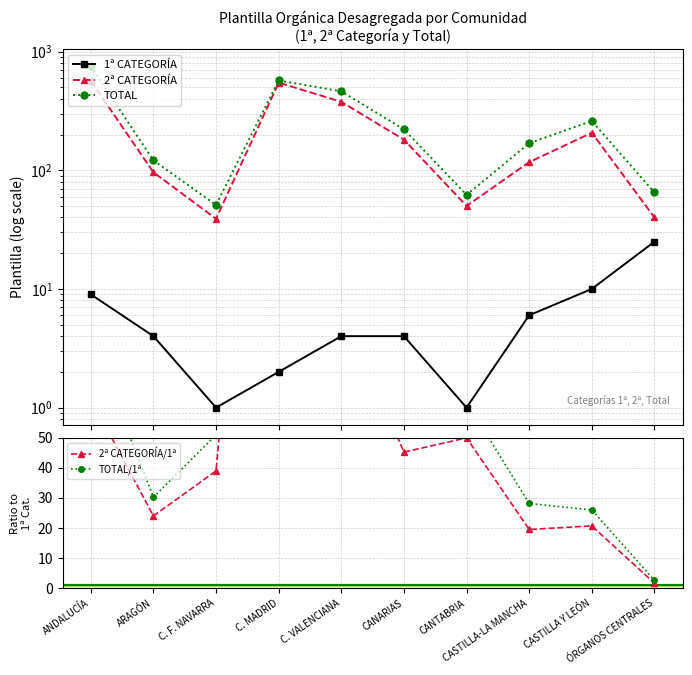

Is the value of TOTAL/1ª at ÓRGANOS CENTRALES greater than the value of 2ª CATEGORÍA/1ª at C. F. NAVARRA?

No